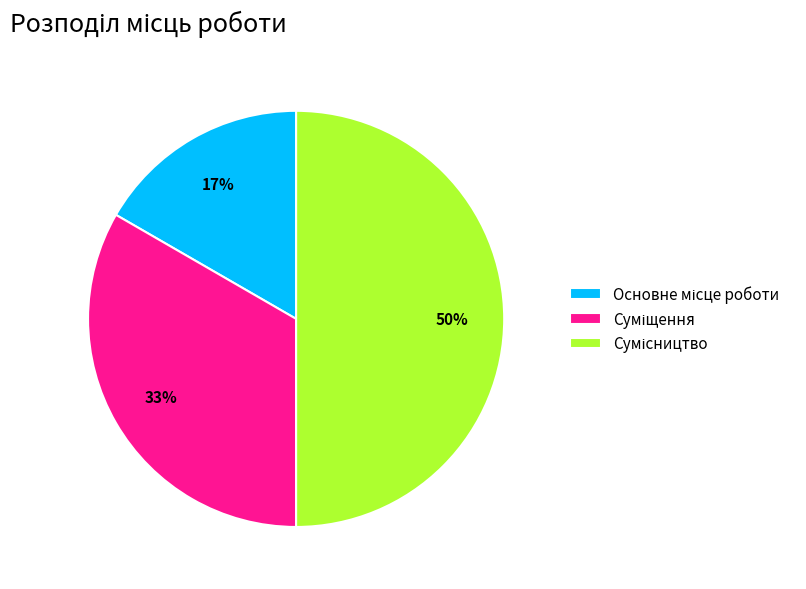

To the nearest percent, what is the difference between the largest and smallest slice percentages?

33%